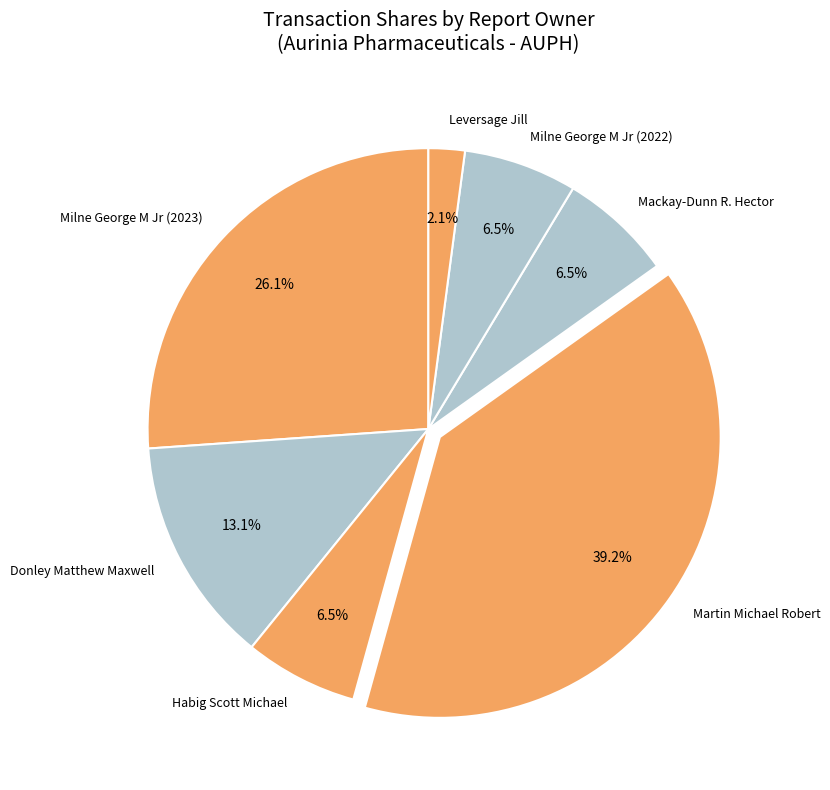

What is the largest slice in the pie chart?

Martin Michael Robert